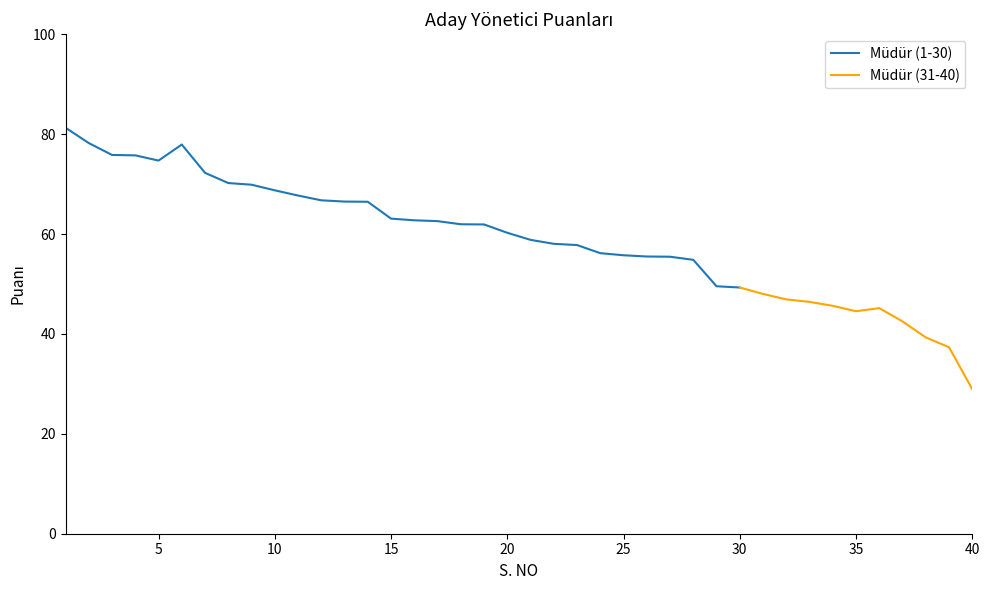

List the labels in order of value, smallest first.

40, 39, 38, 37, 35, 36, 34, 33, 32, 31, 30, 29, 28, 27, 26, 25, 24, 23, 22, 21, 20, 19, 18, 17, 16, 15, 14, 13, 12, 11, 10, 9, 8, 7, 5, 4, 3, 6, 2, 1